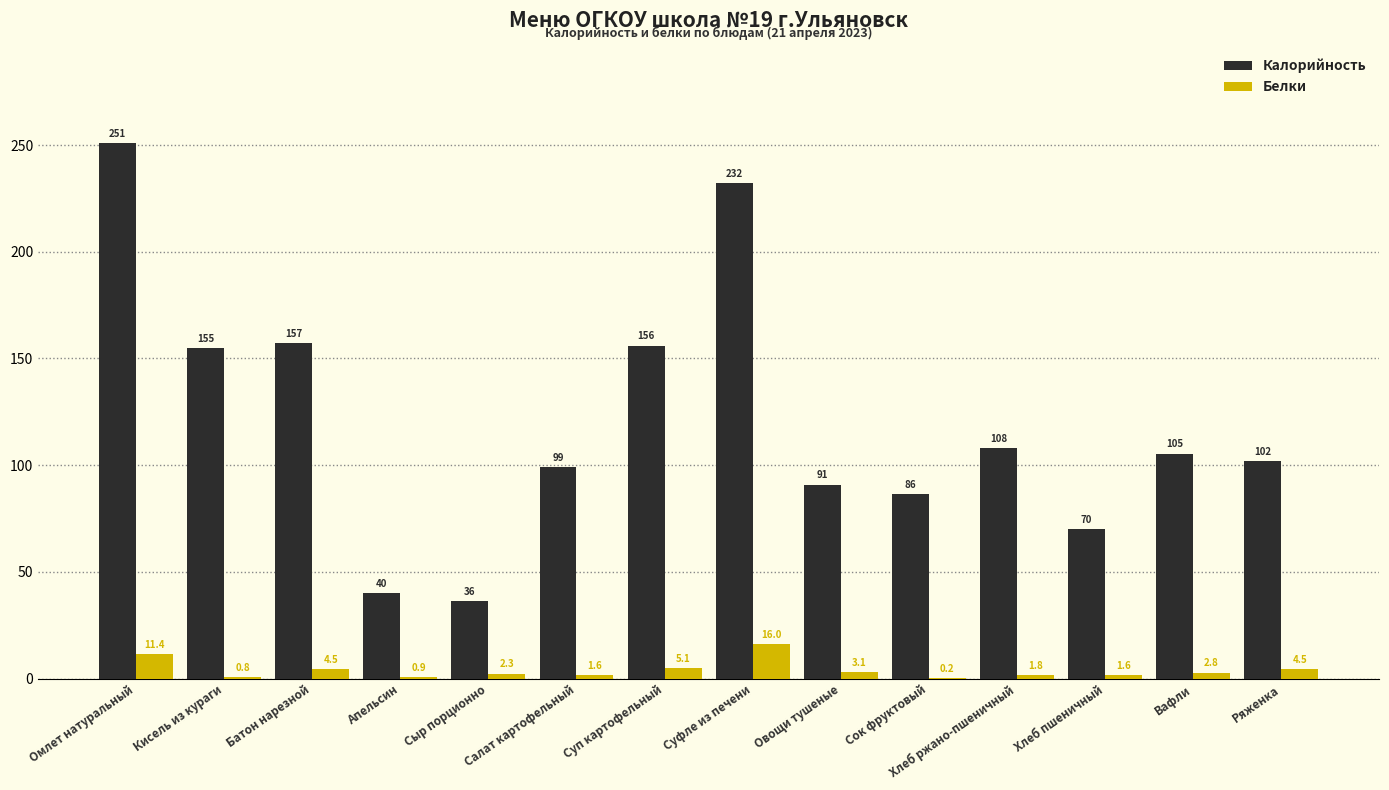

Count the number of categories in the chart.

14